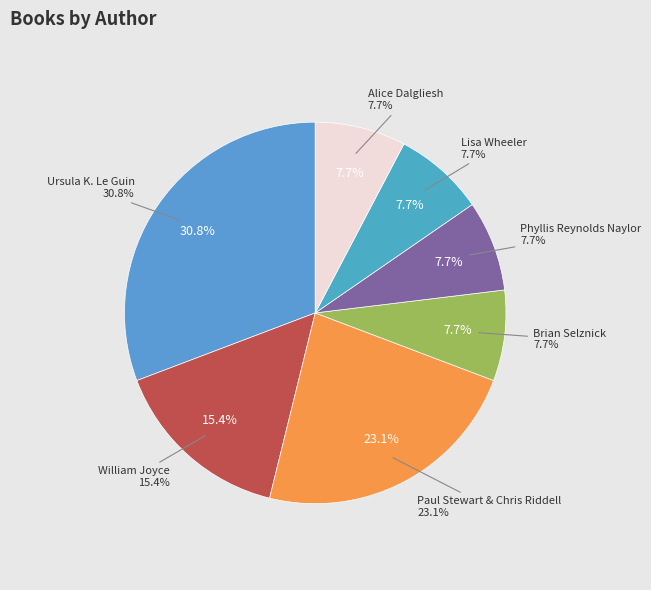

True or false: William Joyce (81797654) accounts for 26% of the total.

False